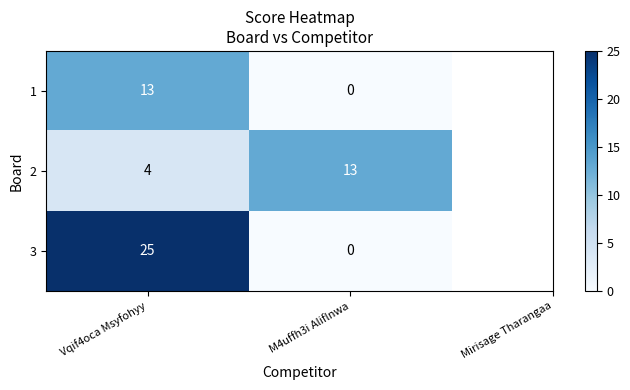

What is the sum of all 3 values?

25